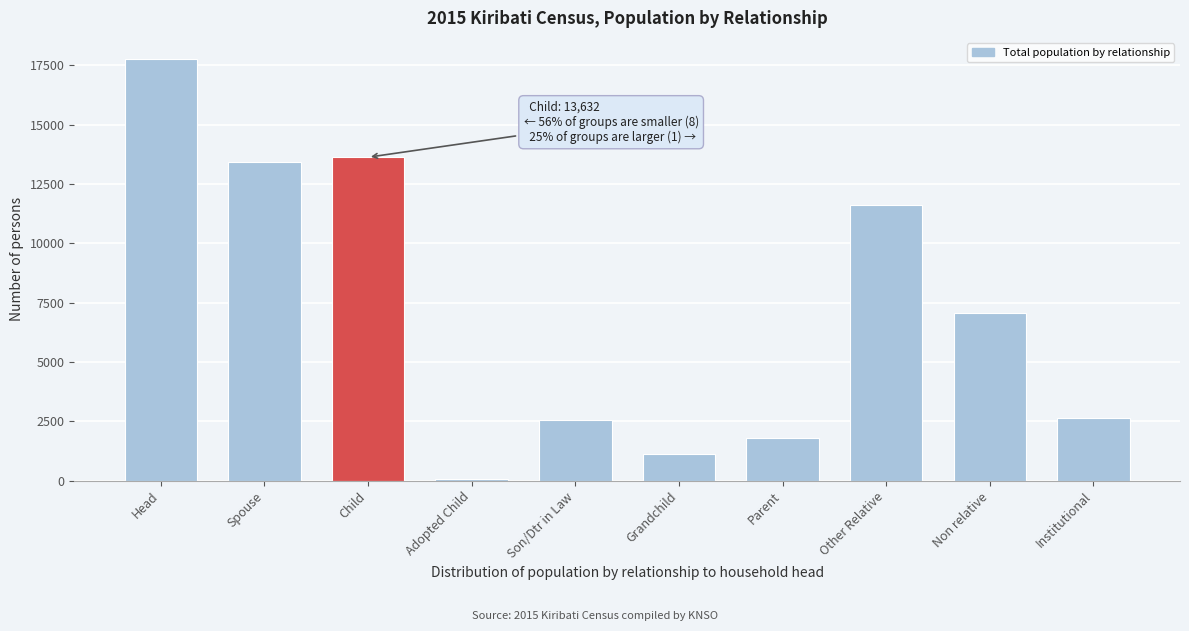

The chart shows a value of 30935 at Head. True or false?

False